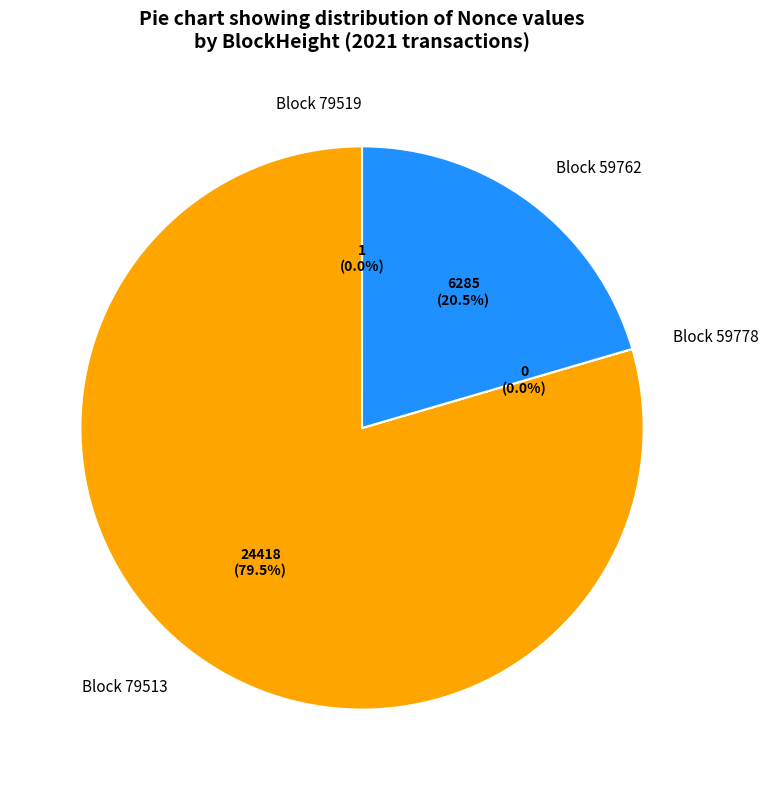

Is it true that 59762 (Nonce=6285) is 32% of the pie?

False